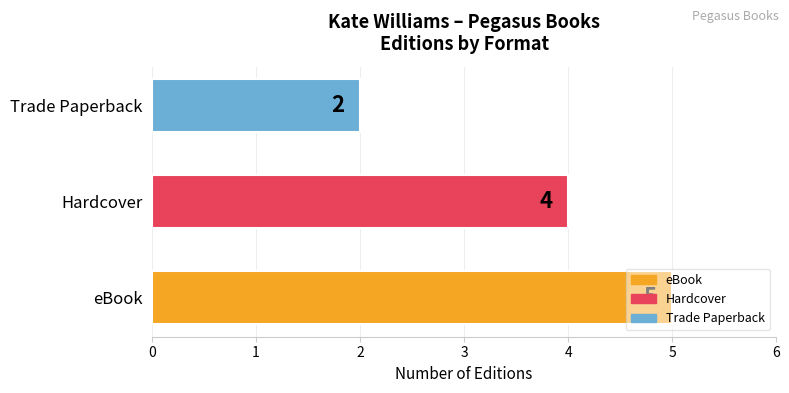

Which category has the lowest value across all series?

Trade Paperback